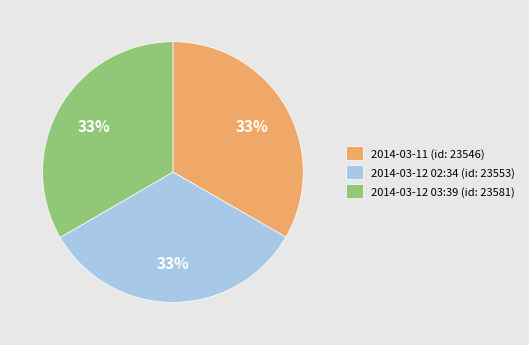

Is it true that 2014-03-12 02:34 is 48% of the pie?

False